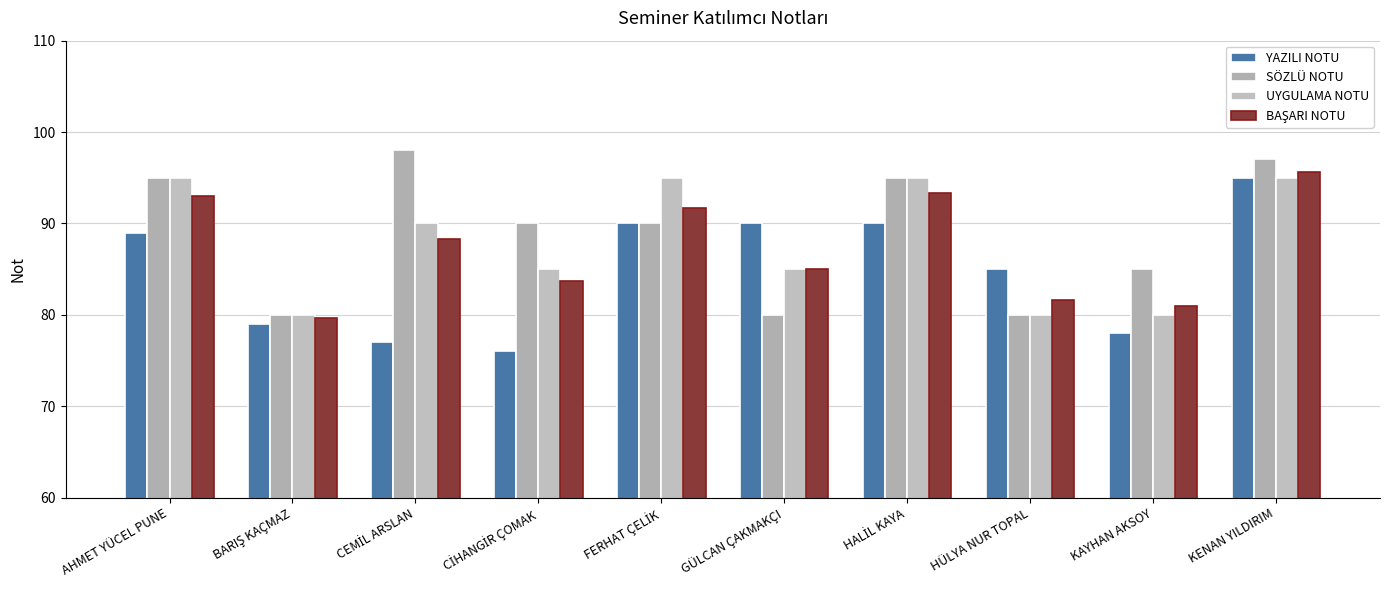

What is the maximum value shown in the chart?

98.0